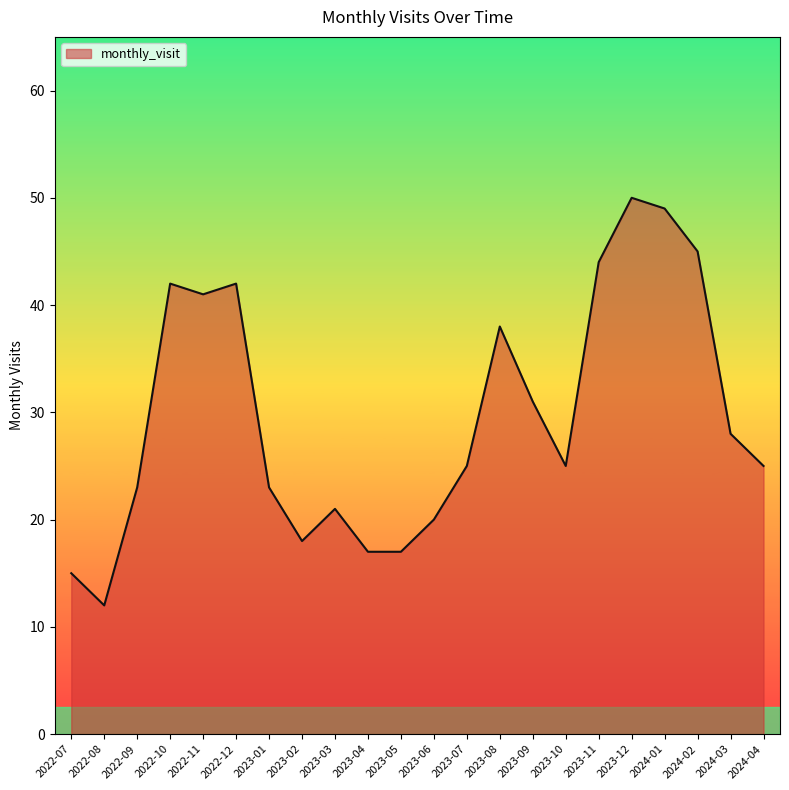

The chart shows a value of 21 at 2024-01. True or false?

False